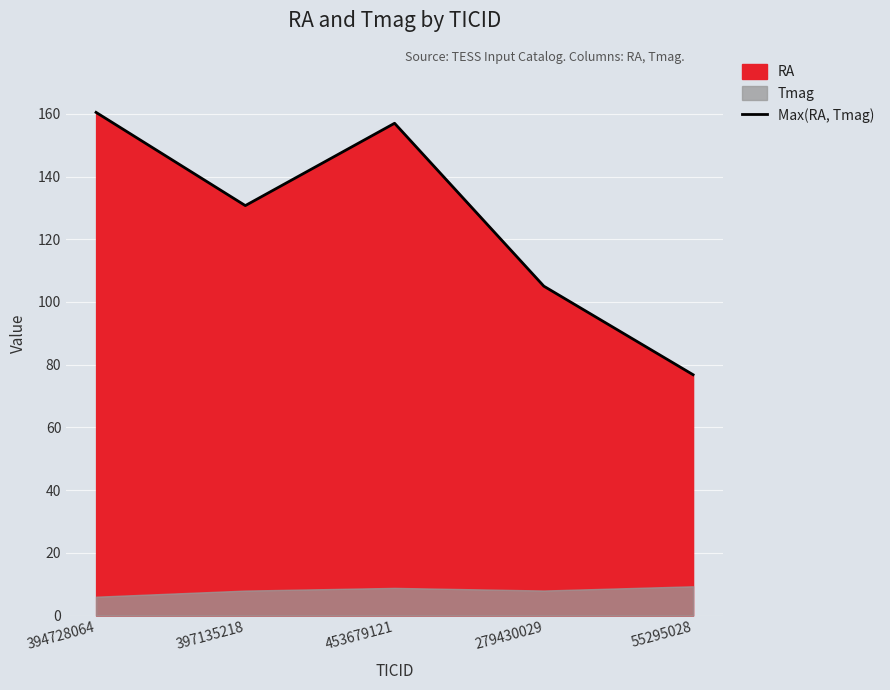

Where does the data first go above 130?

394728064